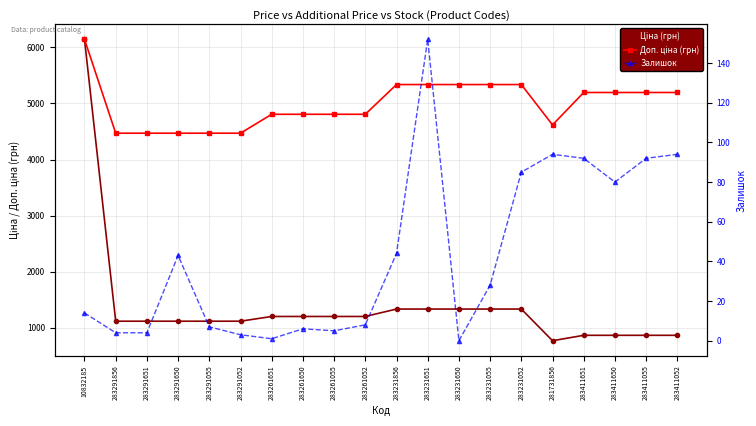

What is the difference between the Доп. ціна (грн) values at 283261651 and 283231856?

530.1